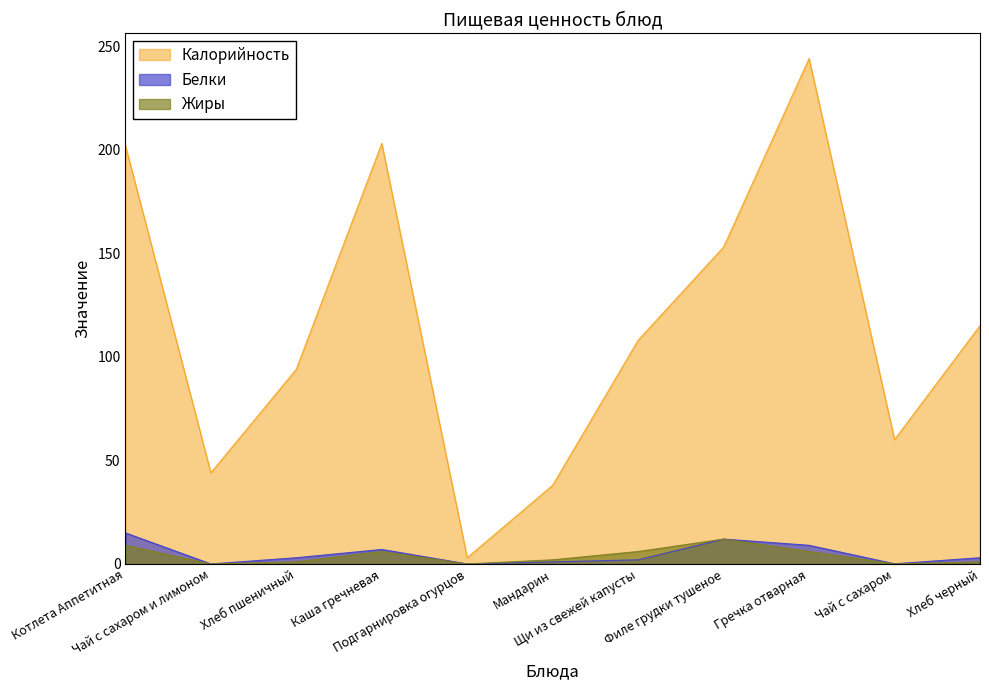

True or false: Калорийность and Жиры intersect in this chart.

False